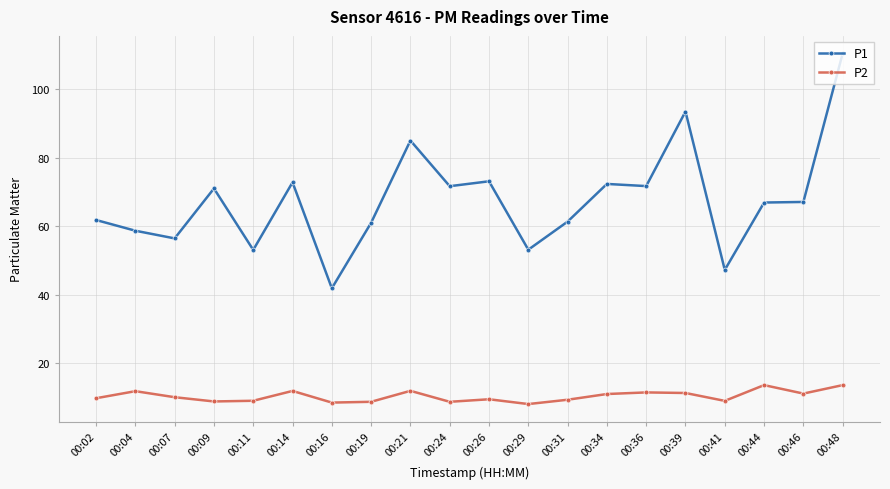

In P1, how many points are higher than both neighbors (excluding endpoints)?

6